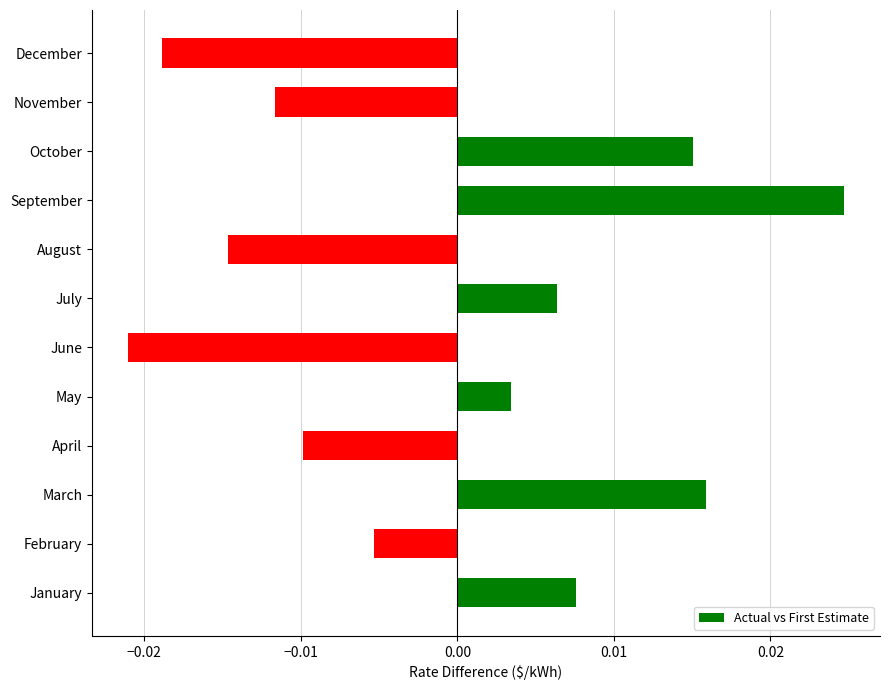

Rank the categories by value from highest to lowest.

September, March, October, January, July, May, February, April, November, August, December, June